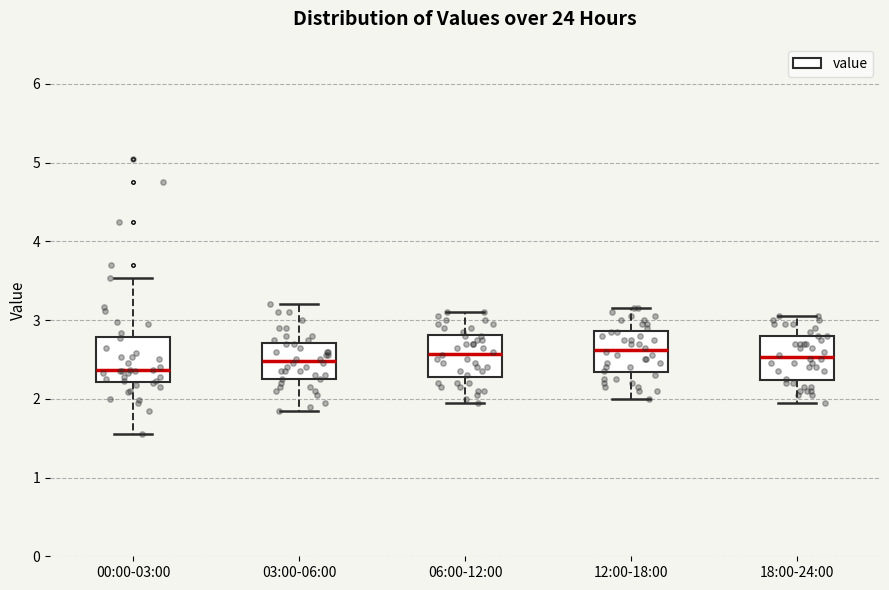

Which box has the lowest median line?

00:00-03:00